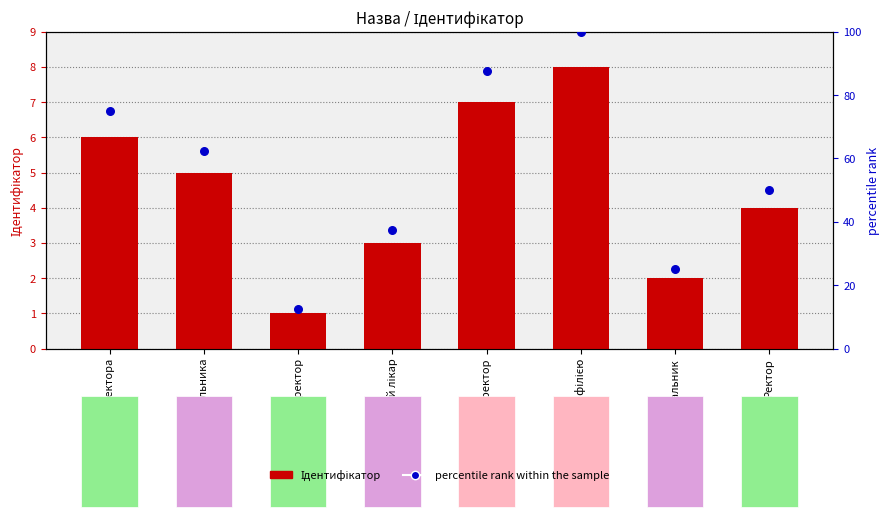

At which category is the sum across all series the highest?

Завідувач філією